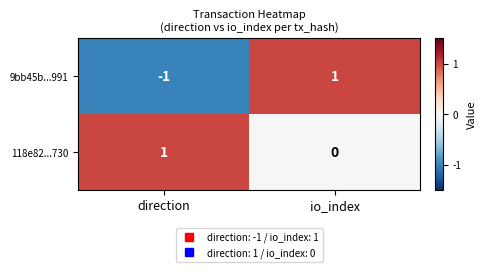

At io_index, list the series in order from largest to smallest.

9bb45b...991, 118e82...730